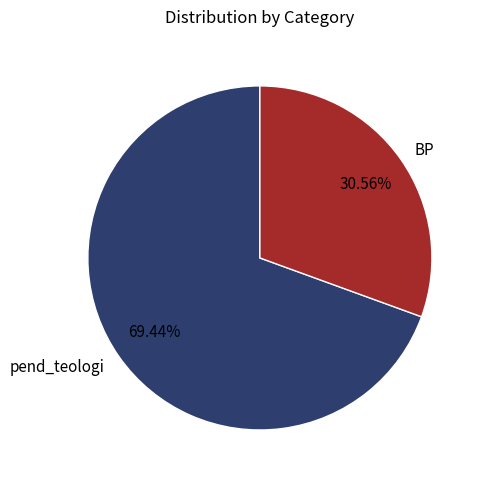

What percentage is the pend_teologi slice, to the nearest percent?

69%